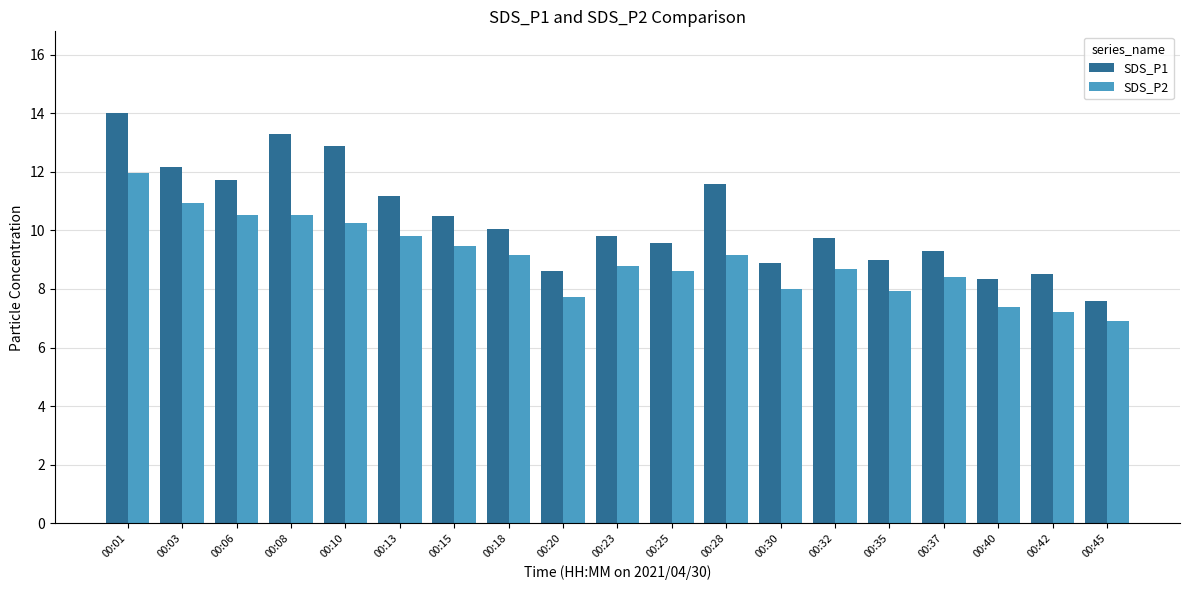

How many series are shown in this chart?

2